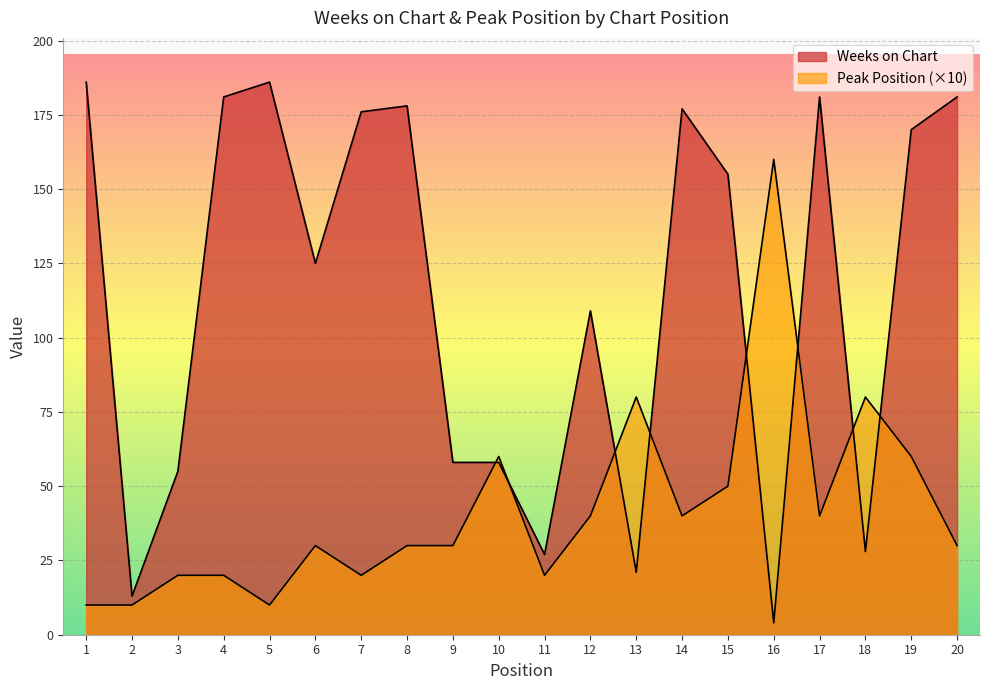

Which series has the largest range (max minus min)?

Weeks on Chart